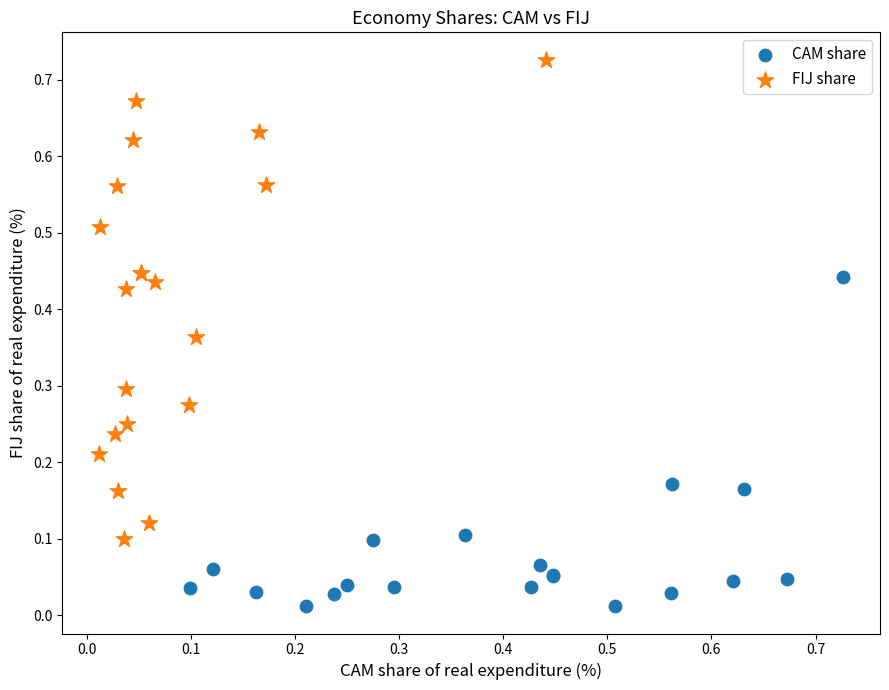

Which series has the widest spread of Y values?

FIJ share